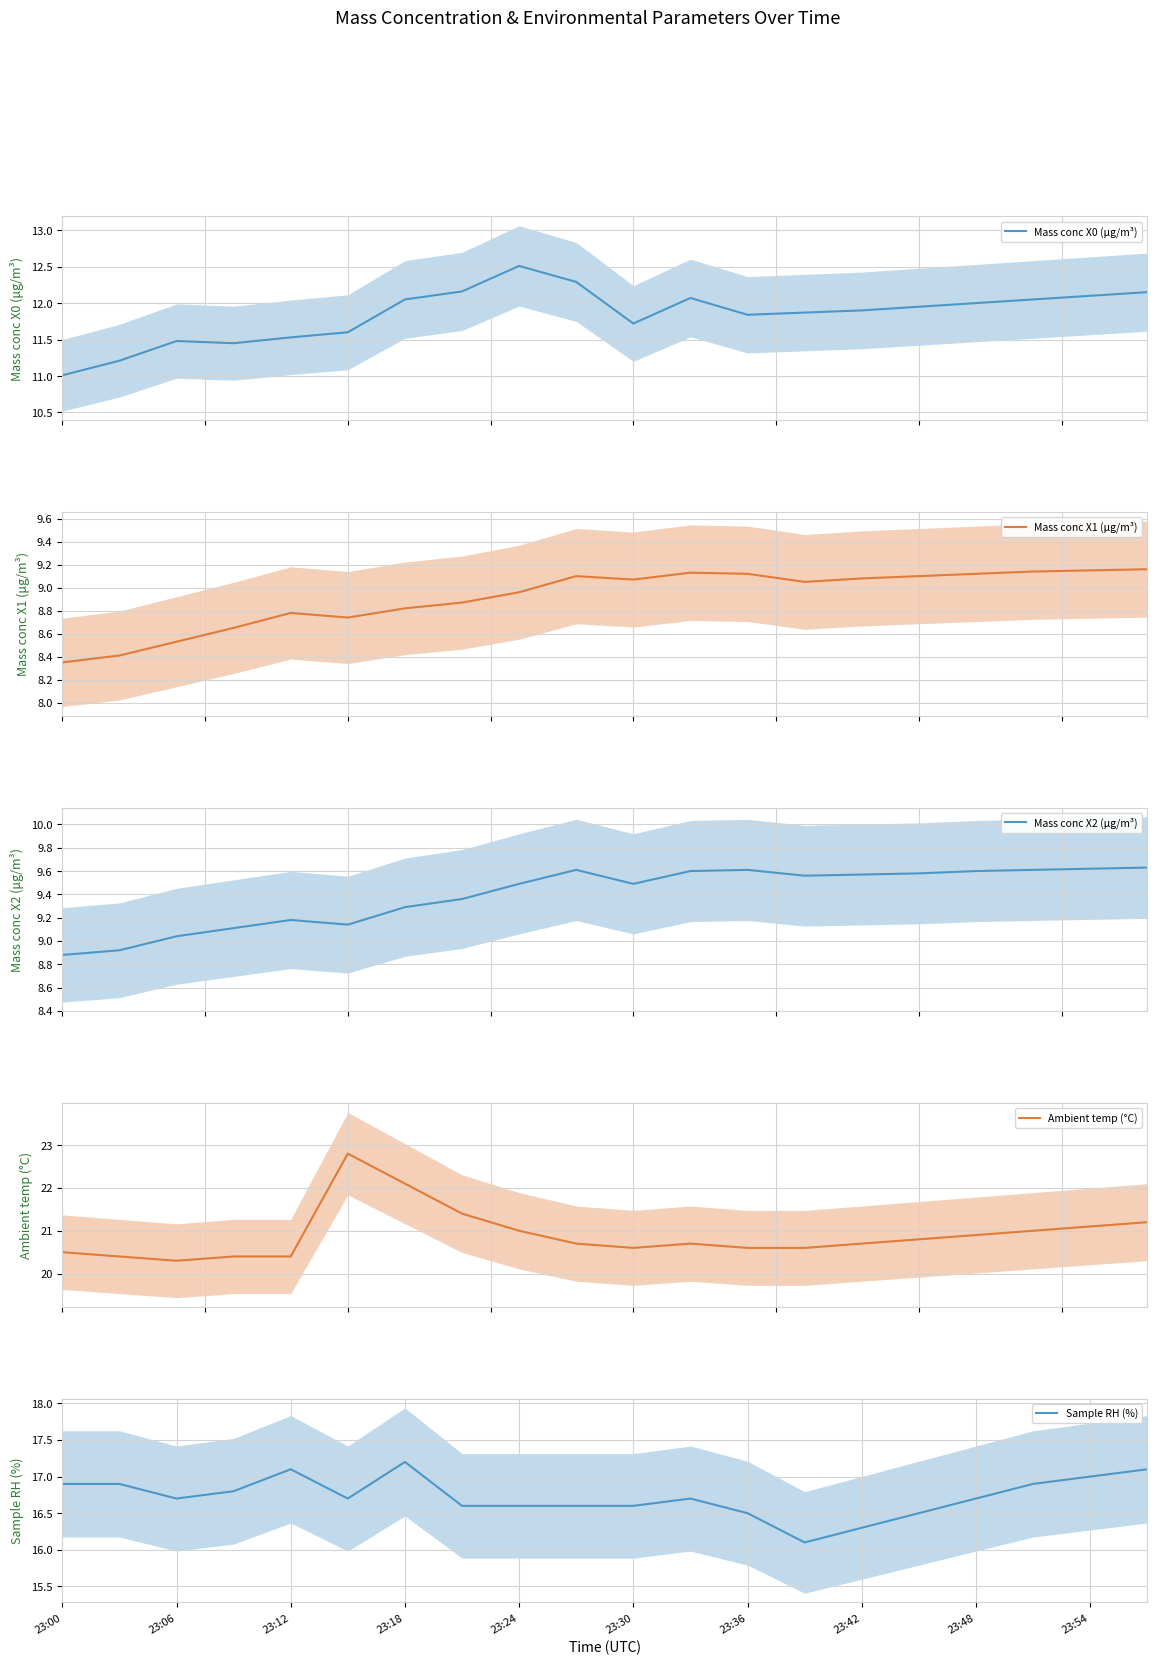

At how many categories does at least one series exceed 11?

20